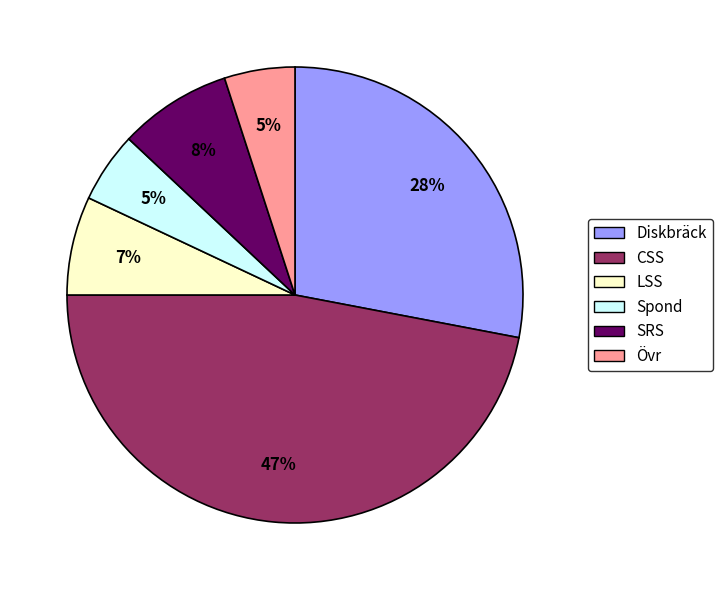

Is there any slice that represents more than half of the pie?

No